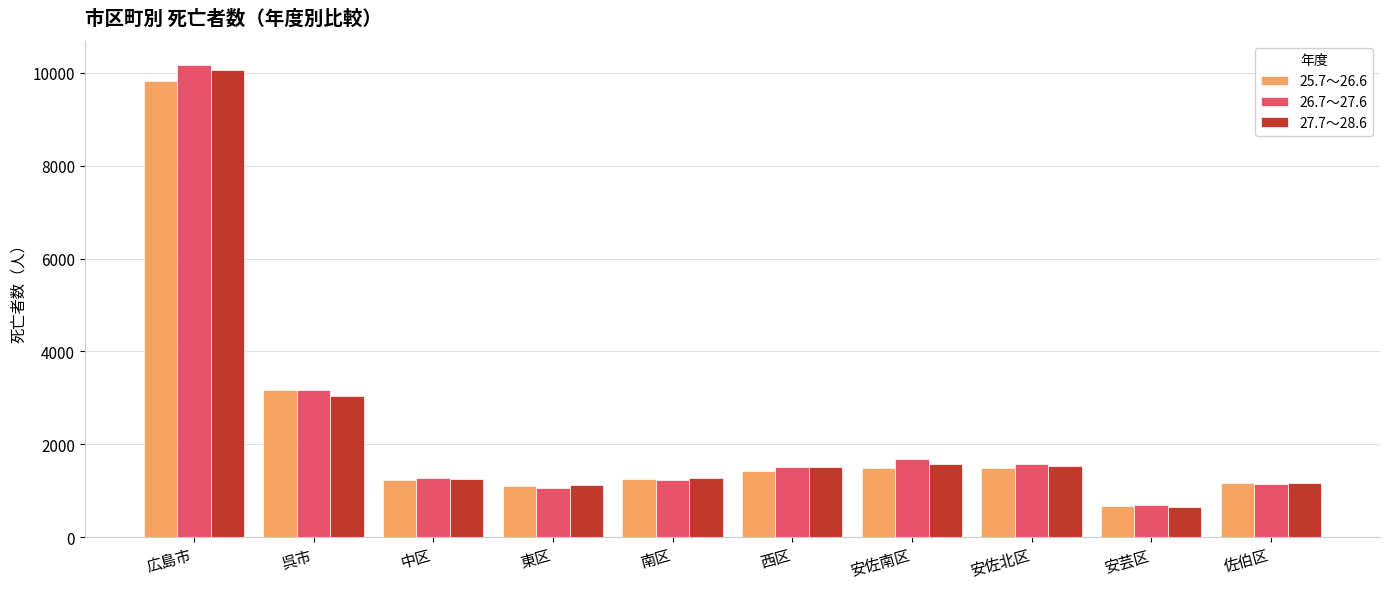

What are all the series names shown in the legend?

25.7～26.6, 26.7～27.6, 27.7～28.6